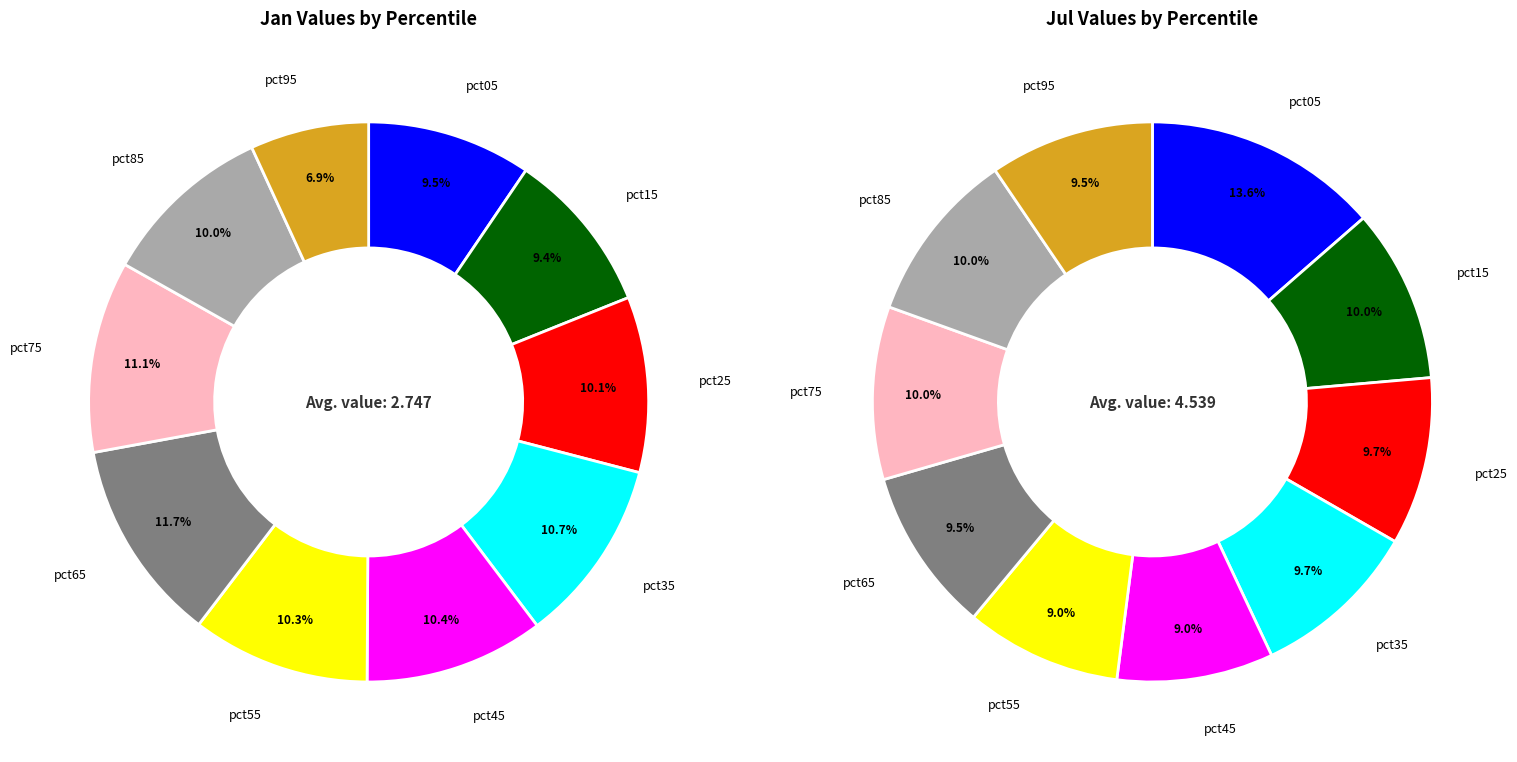

What percentage is the 7 slice, to the nearest percent?

10%